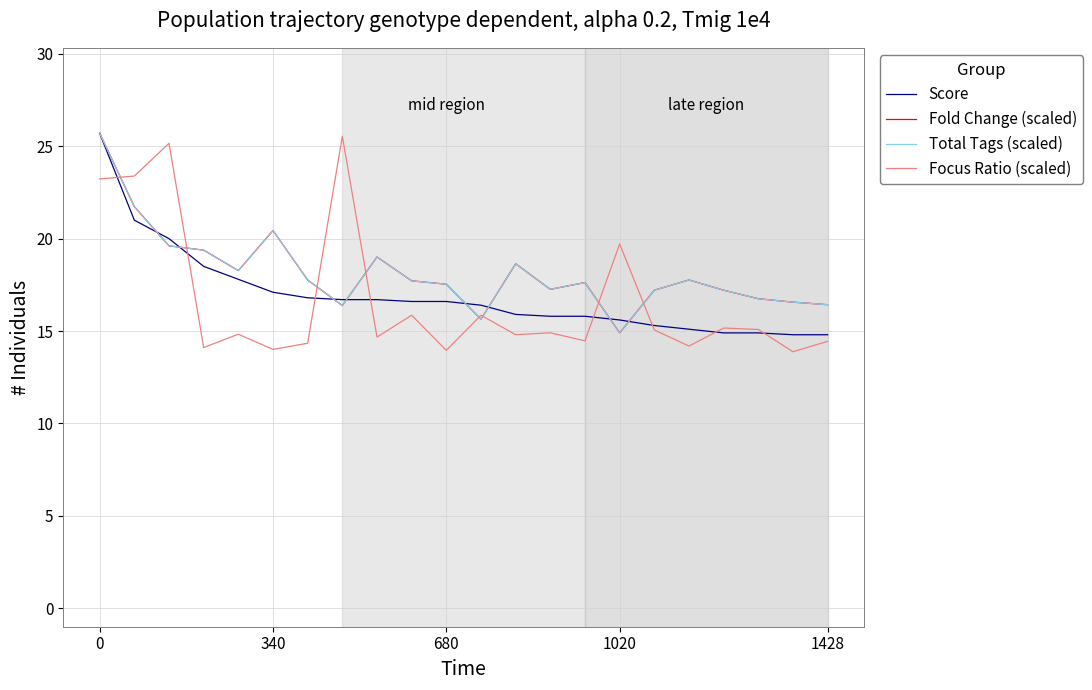

What is the greatest value displayed?

25.7